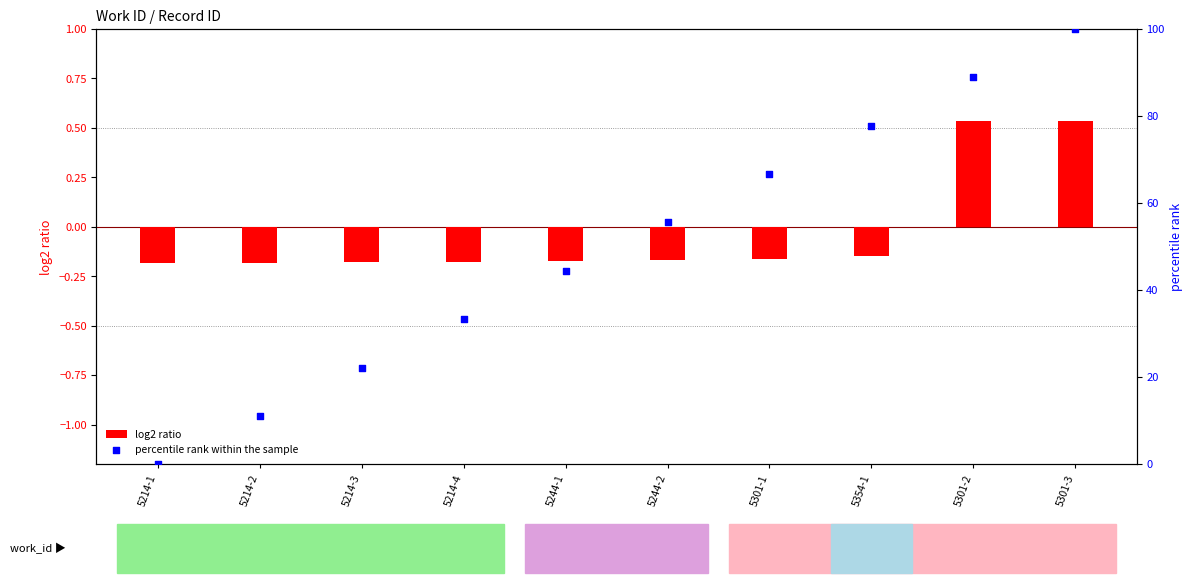

Which series has the largest total across all categories?

percentile rank within the sample